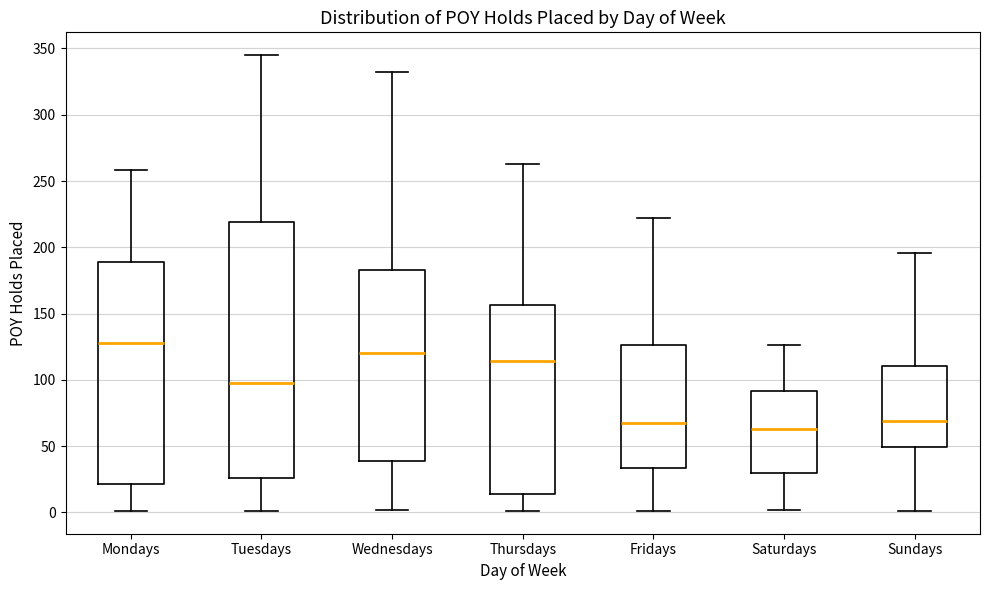

Where is the upper edge of the box for Mondays on the y-axis? The values are not printed on the chart, so give them approximately, as read against the axis.

190